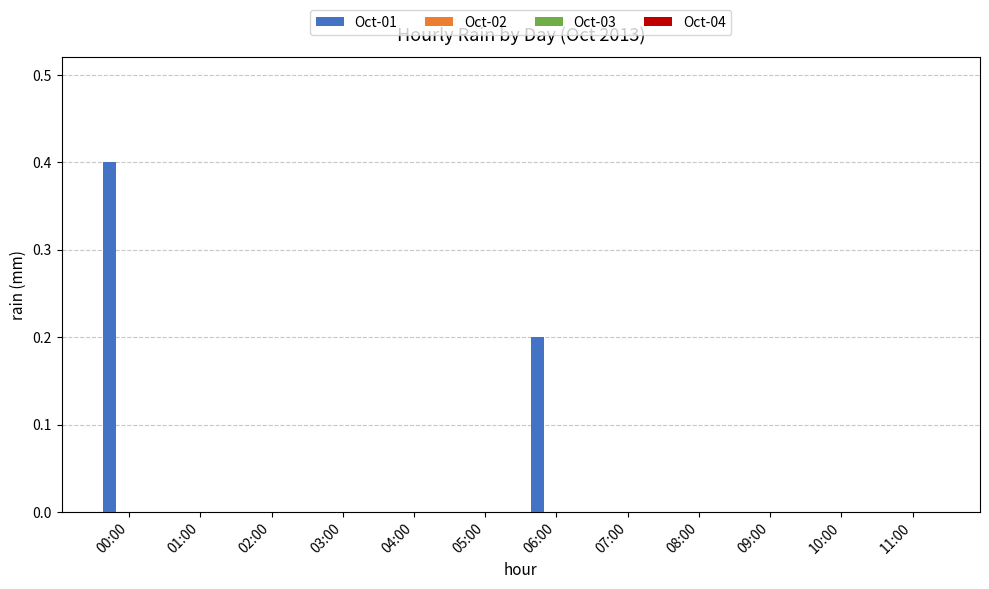

What is the maximum value shown in the chart?

0.4